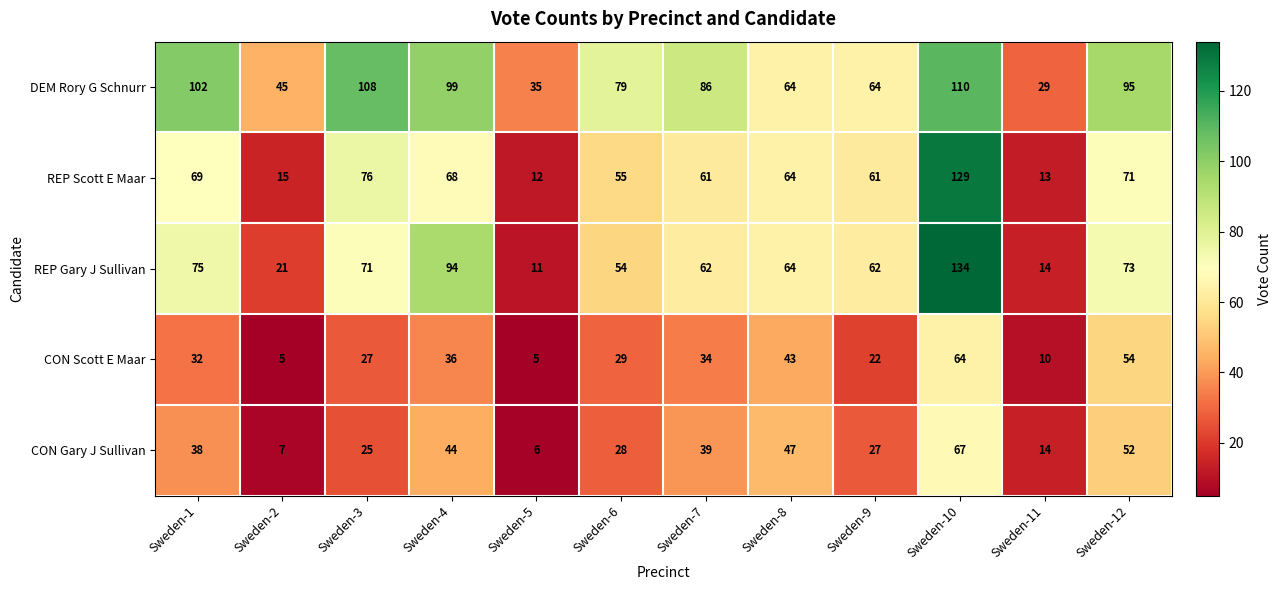

What is the minimum value for REP Gary J Sullivan?

11